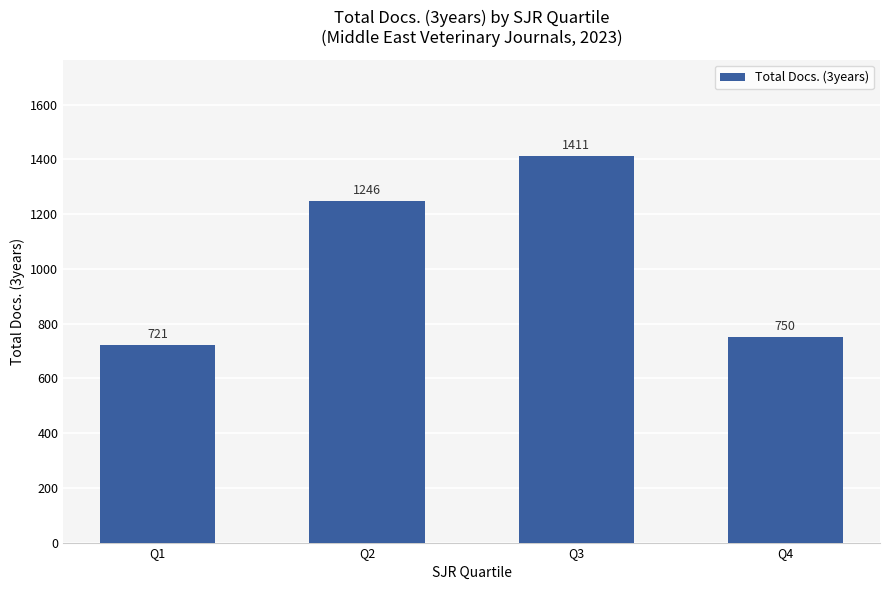

Which category has the highest value across all series?

Q3